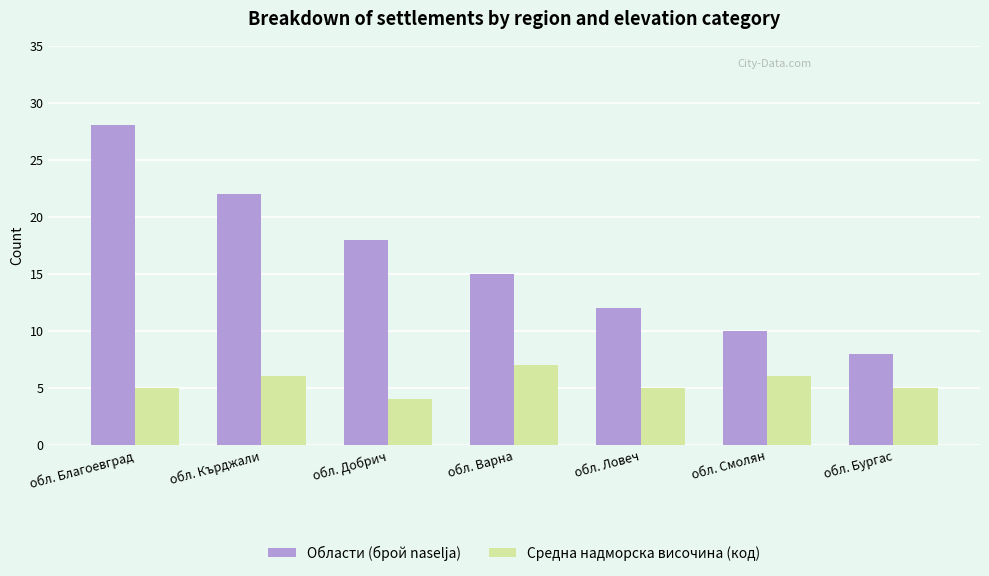

What is the difference between the highest and lowest values at обл. Бургас?

3